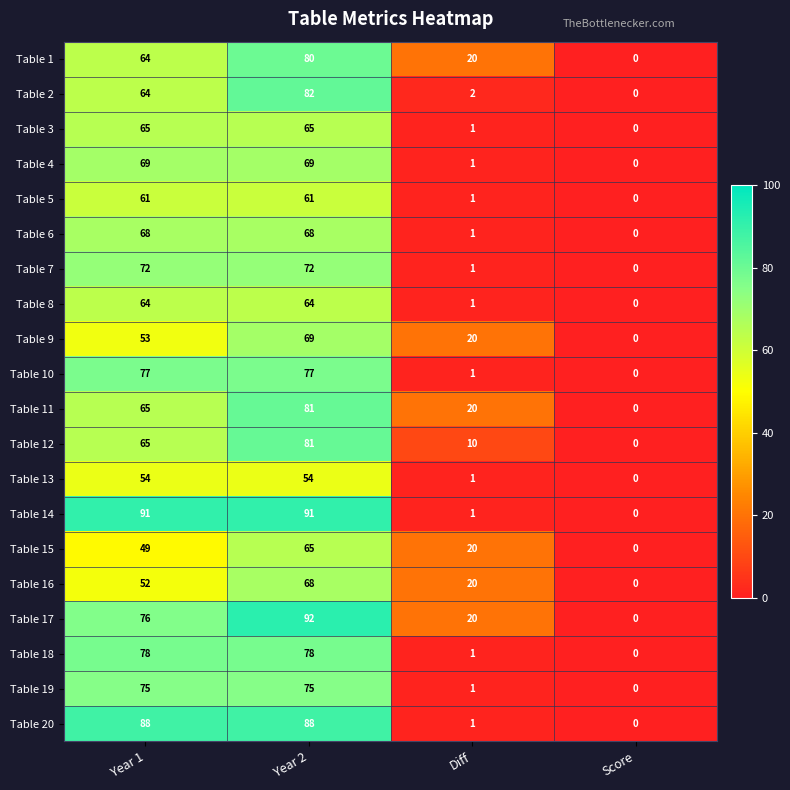

At which label is Table 5 closest to 30?

Diff